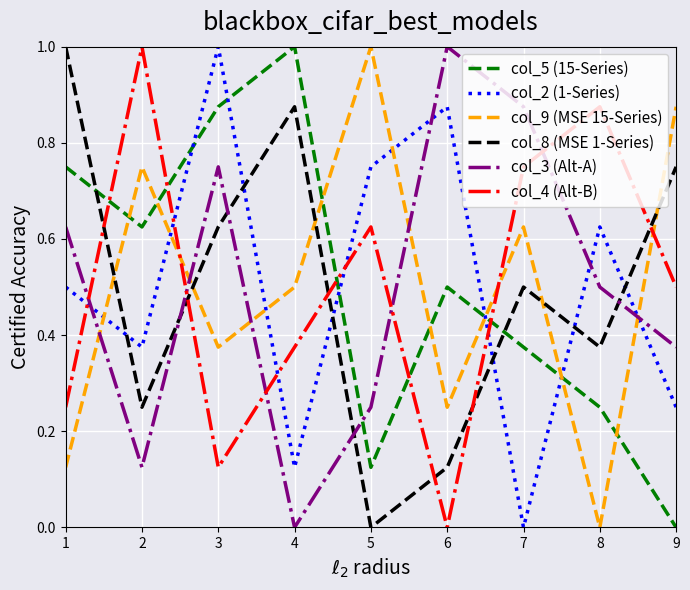

What is the total value across all series at 4?

2.9